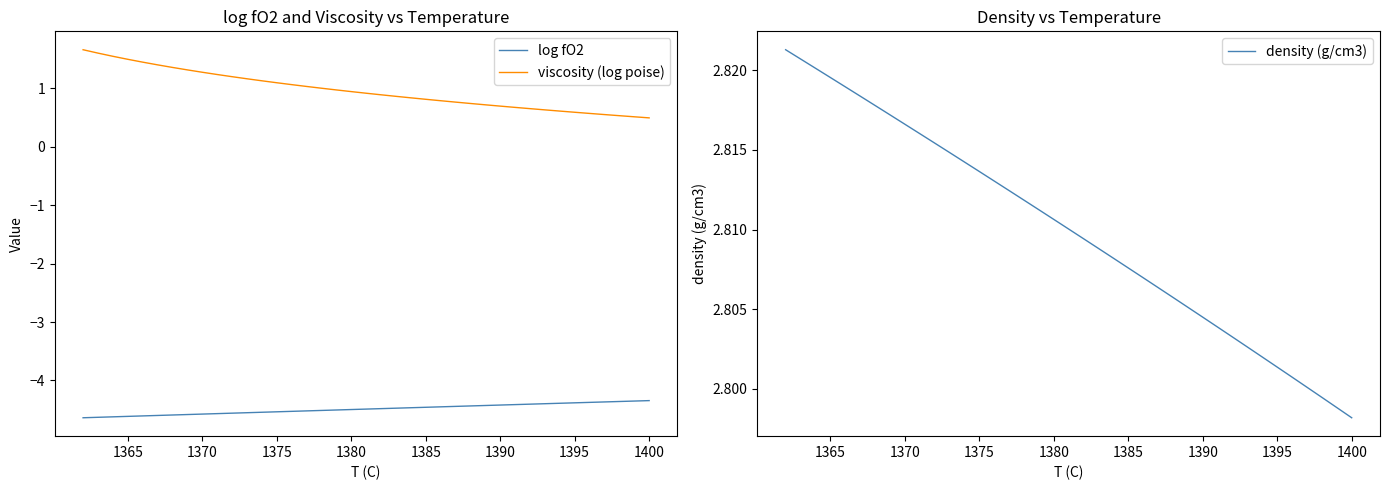

Count the density (g/cm3) values in the range 2 to 3.

39